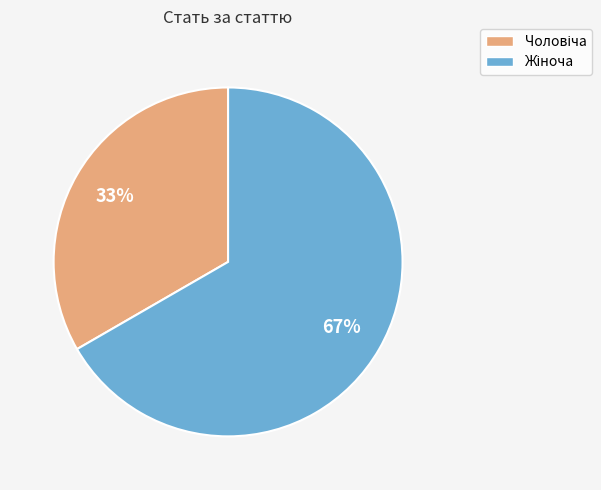

Does any single category account for the majority?

Yes